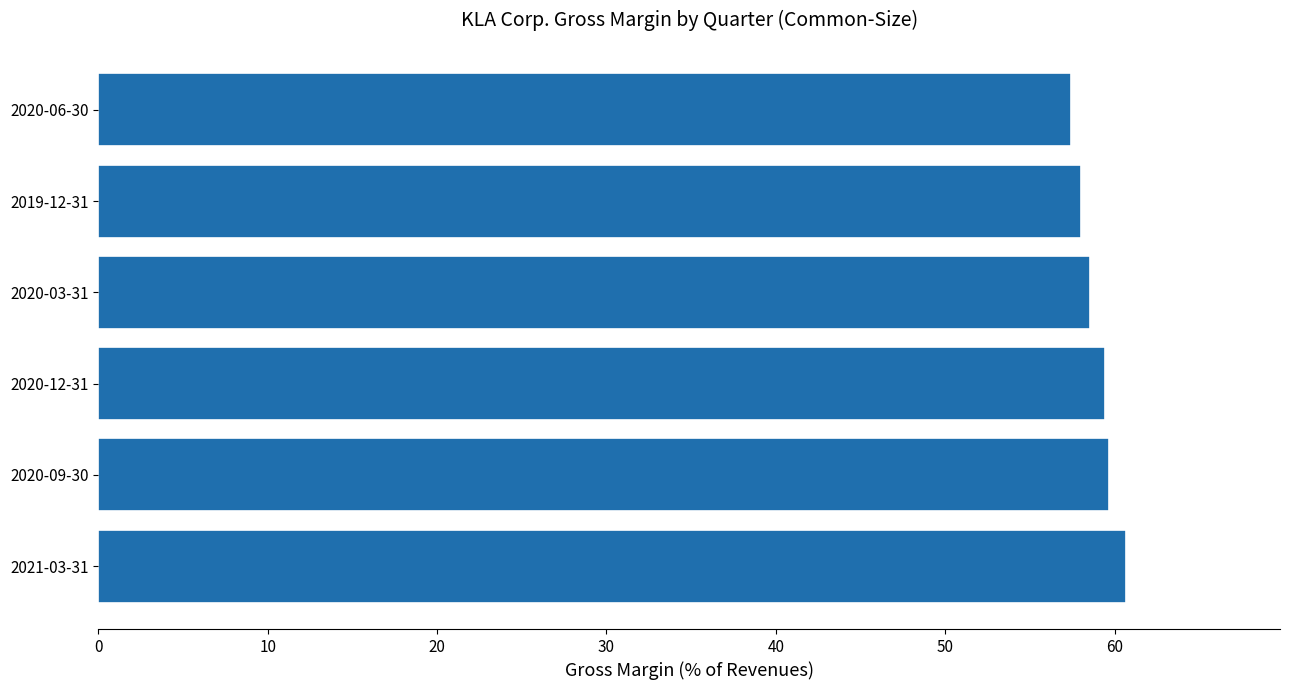

What is the sum of all values?

353.8